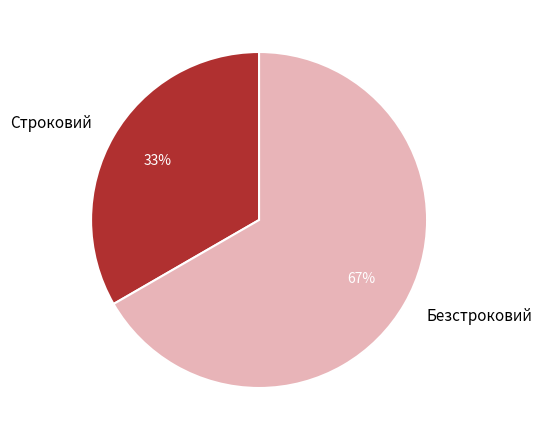

Is it true that Строковий is 33% of the pie?

True